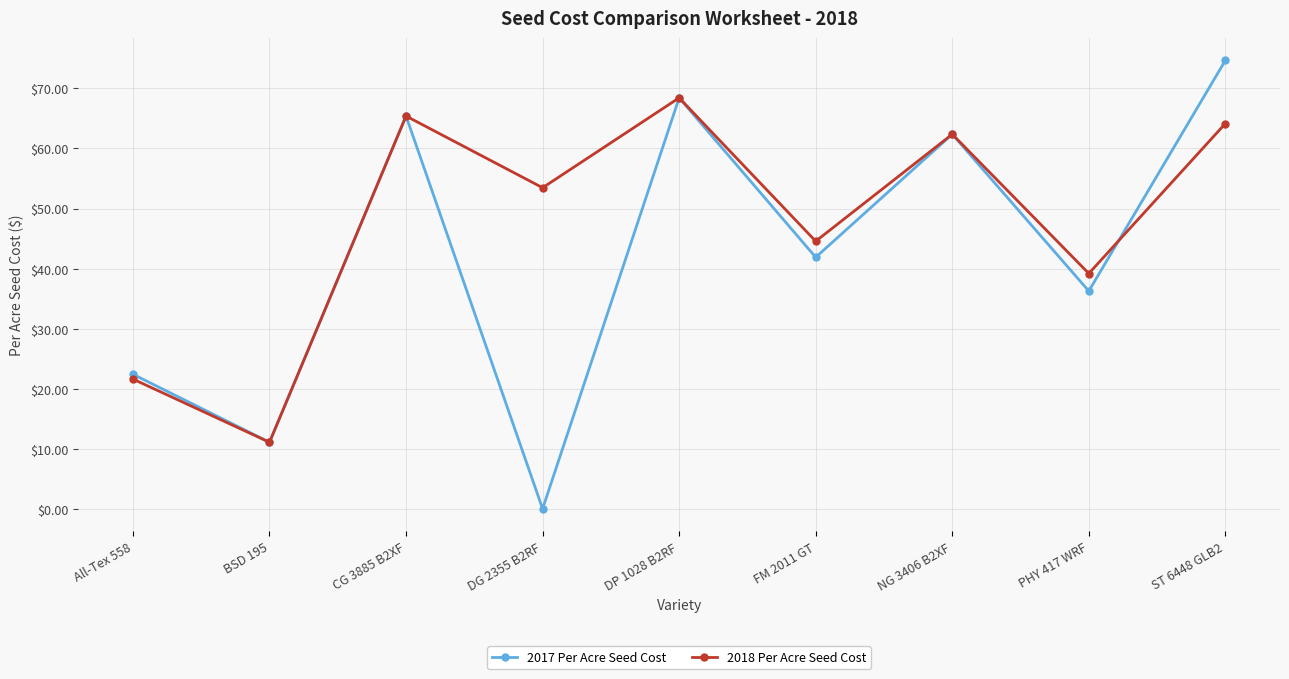

Between All-Tex 558 and NG 3406 B2XF, which series saw the biggest shift?

2018 Per Acre Seed Cost